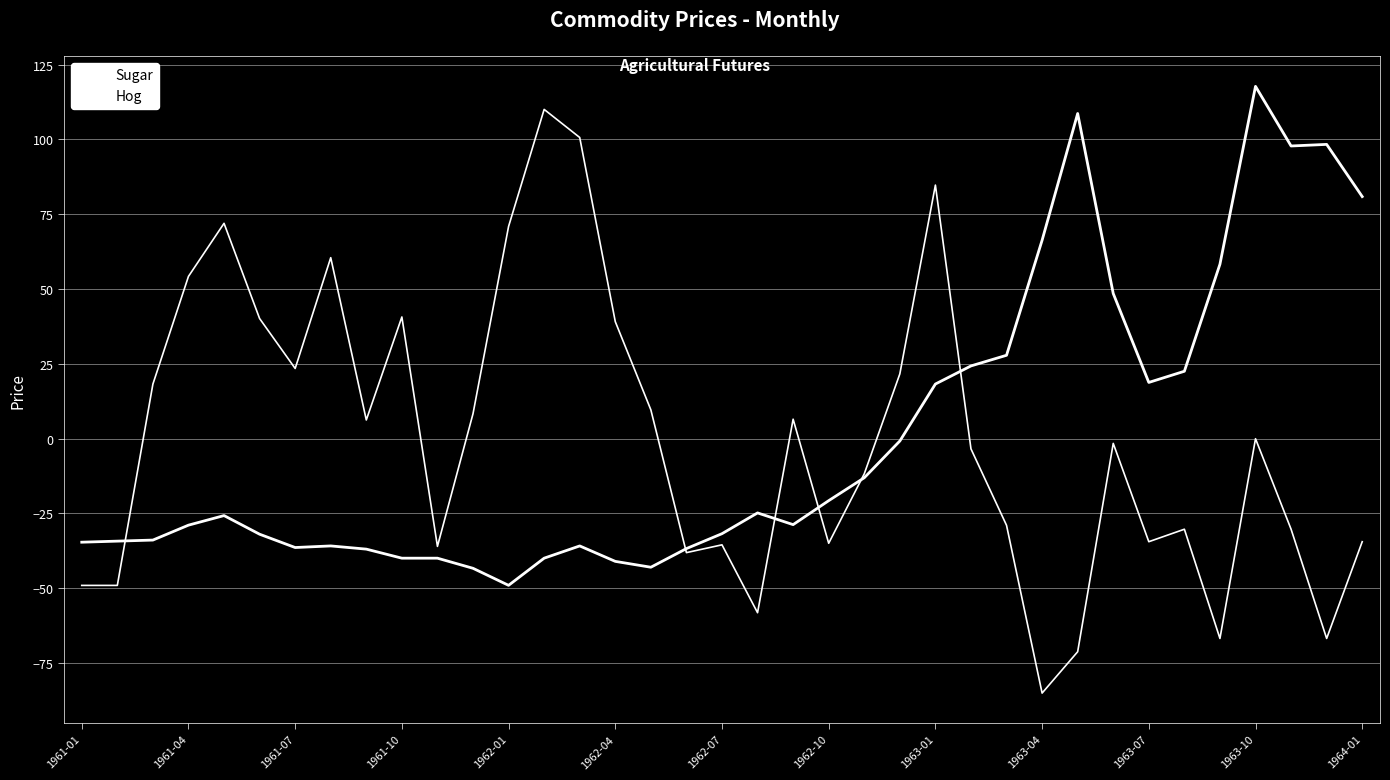

In Sugar, how many points are lower than both neighbors (excluding endpoints)?

6